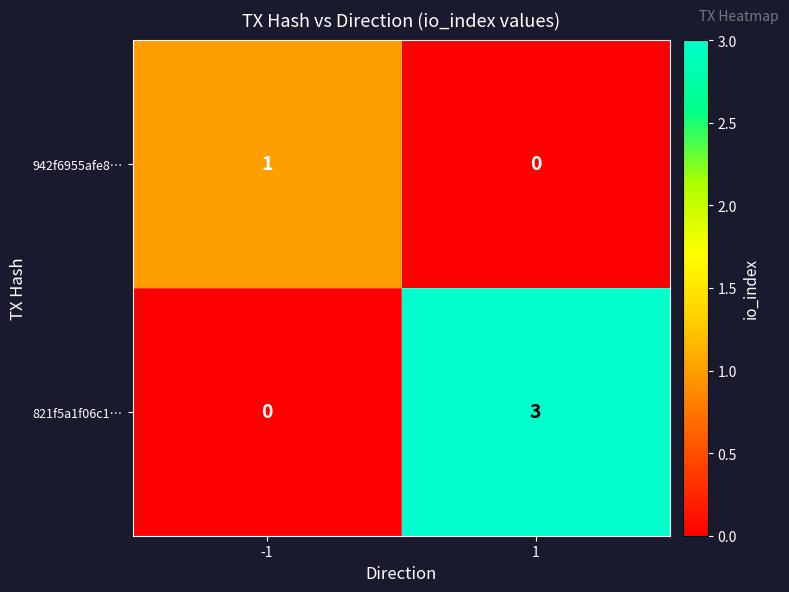

Which series has the largest total across all categories?

821f5a1f06c1…